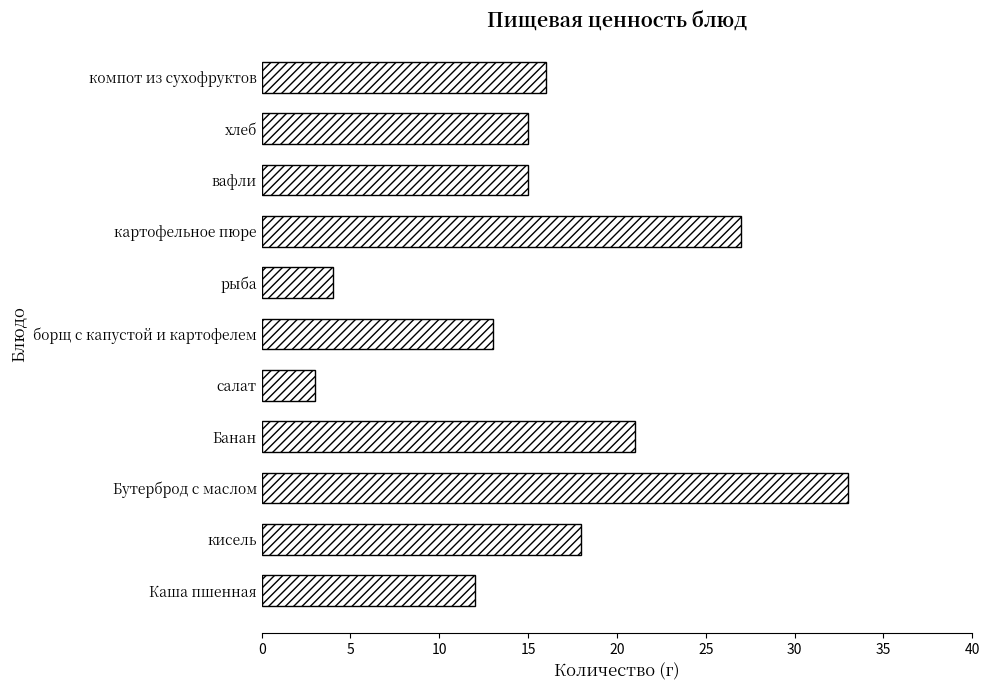

Is it true that the value at Банан is 7?

False